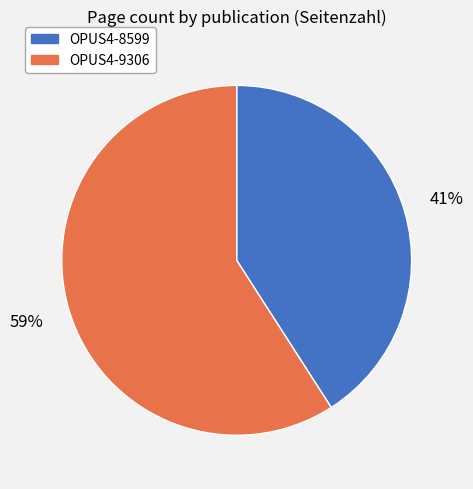

Which slice is the largest?

OPUS4-9306